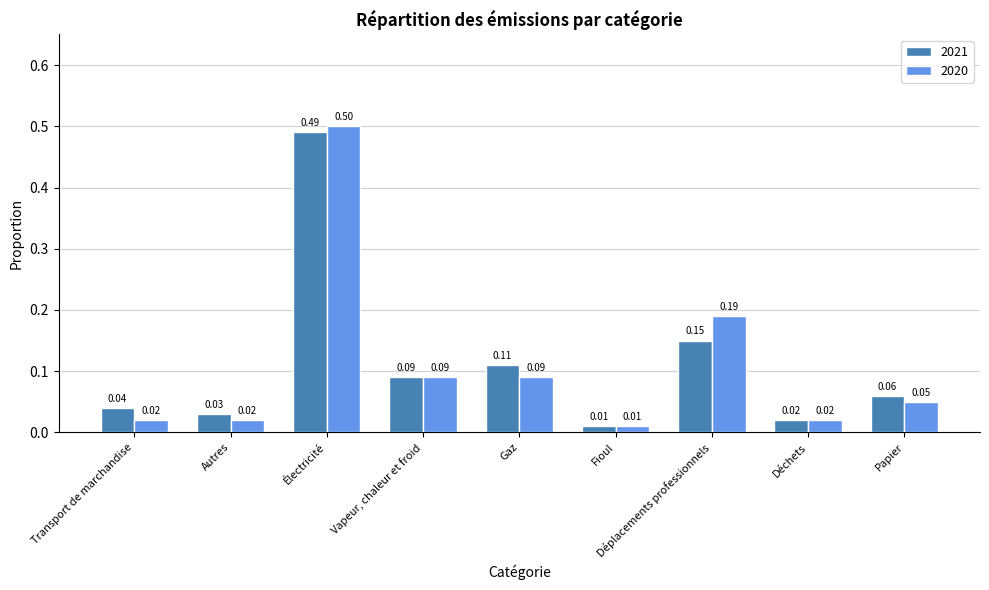

Which series changed the most between Vapeur, chaleur et froid and Papier?

2020